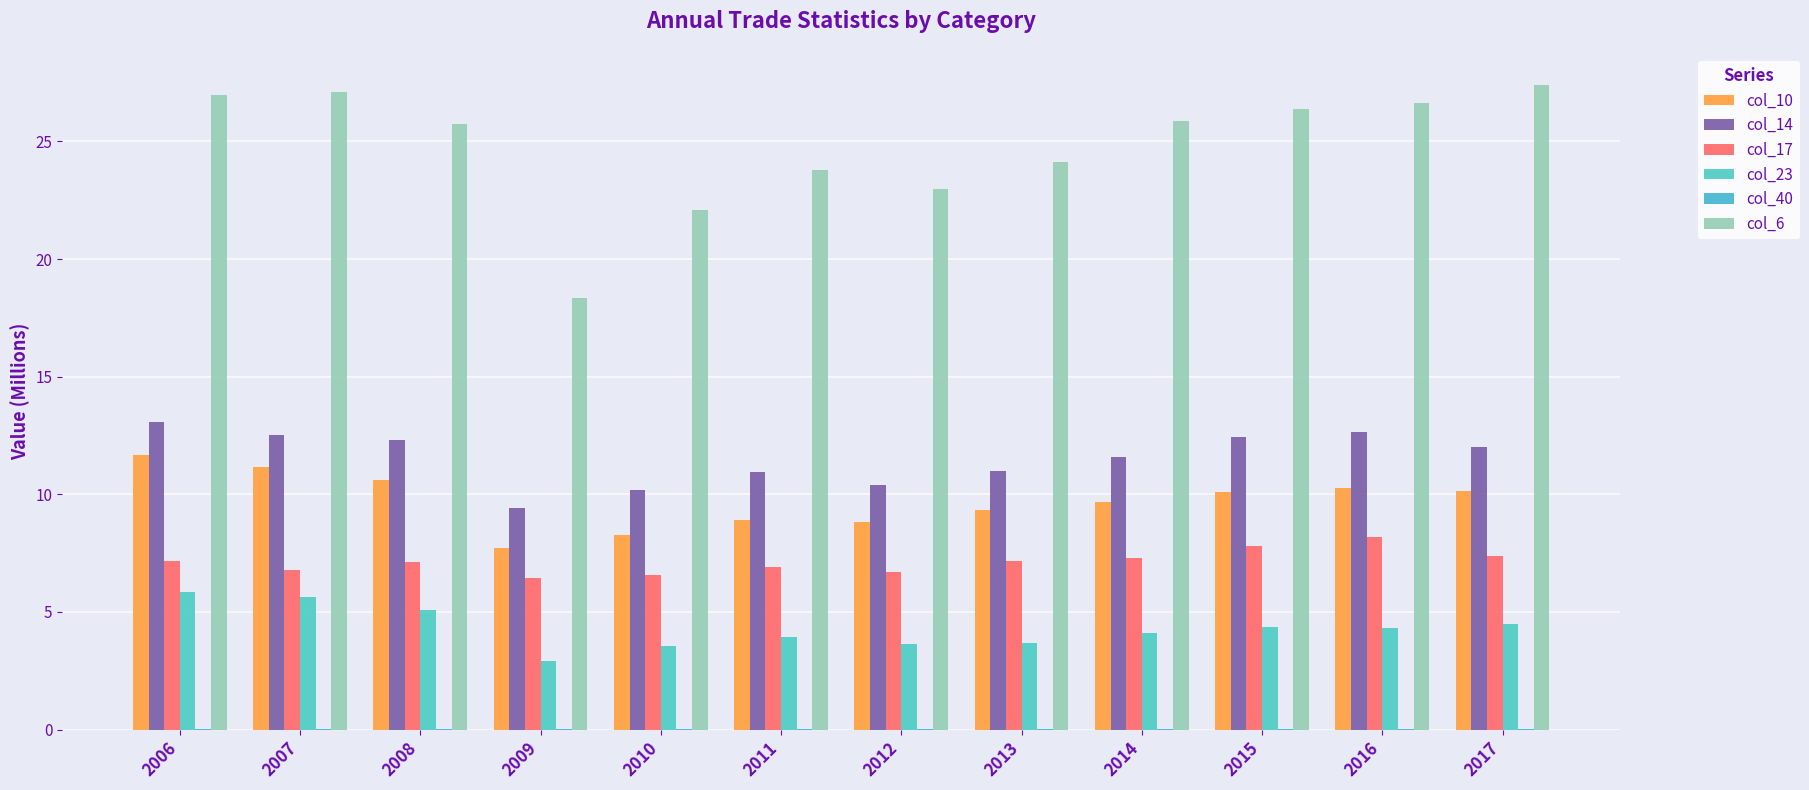

What is the average value of the col_23 series?

4.3